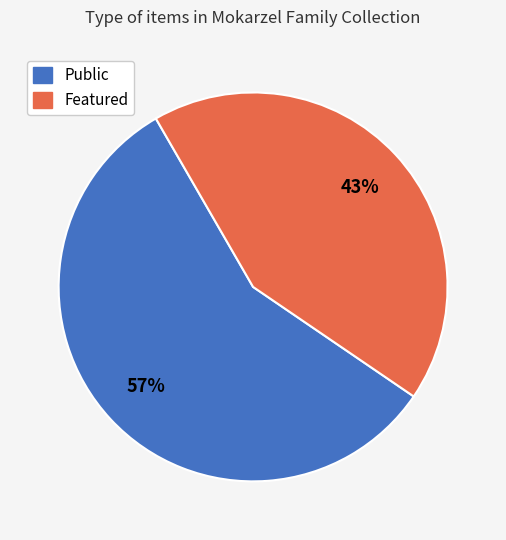

Is there a majority slice in this chart?

Yes